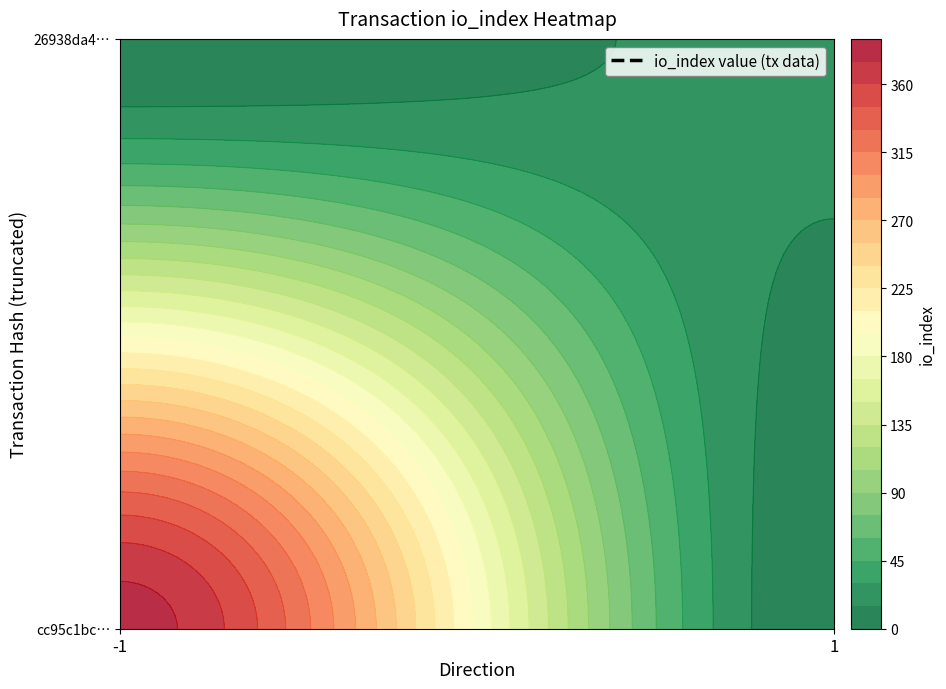

The value of cc95c1bc1e943f71df41b033706b63285bb0171 at direction is 0. True or false?

False